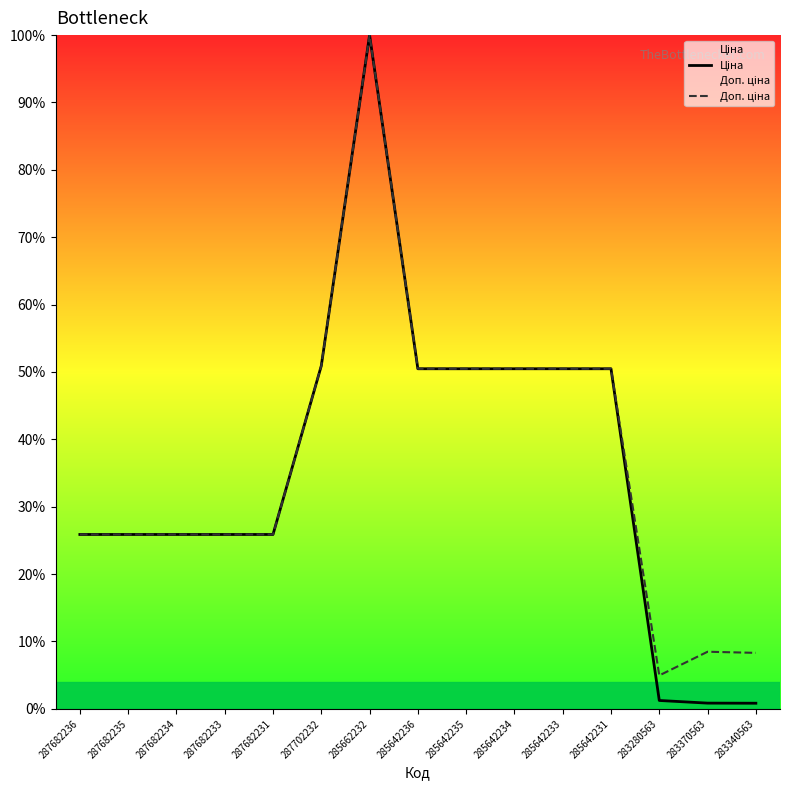

What is the sum of the Доп. ціна values at 283340563 and 287682231?

34.2